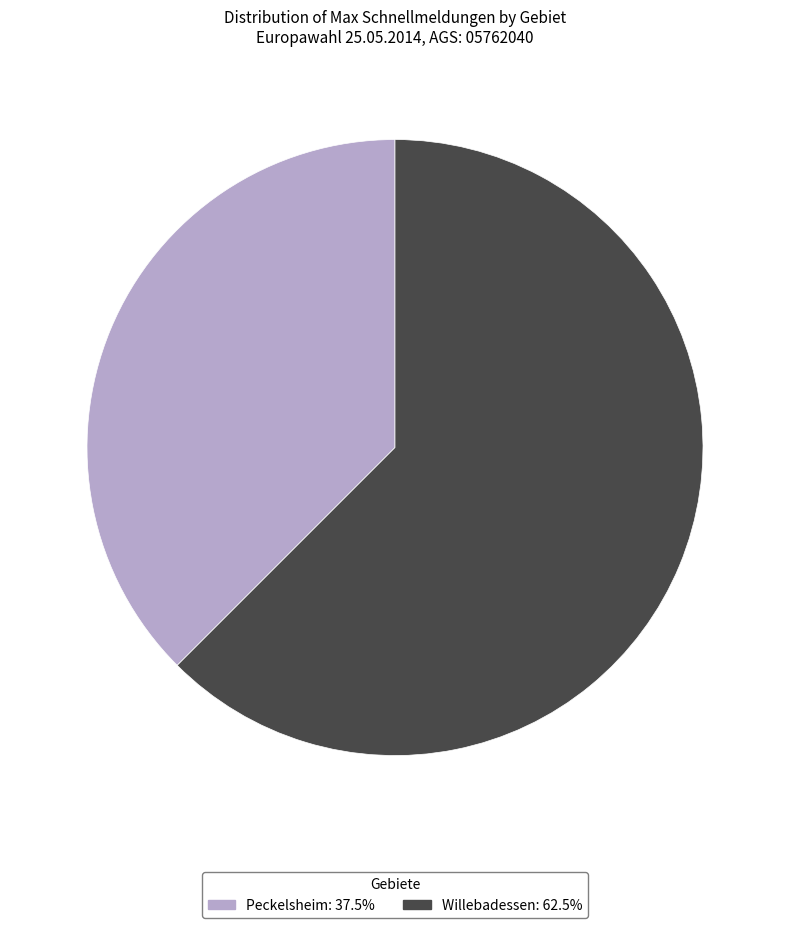

Rank the categories by value from highest to lowest.

Willebadessen, Peckelsheim